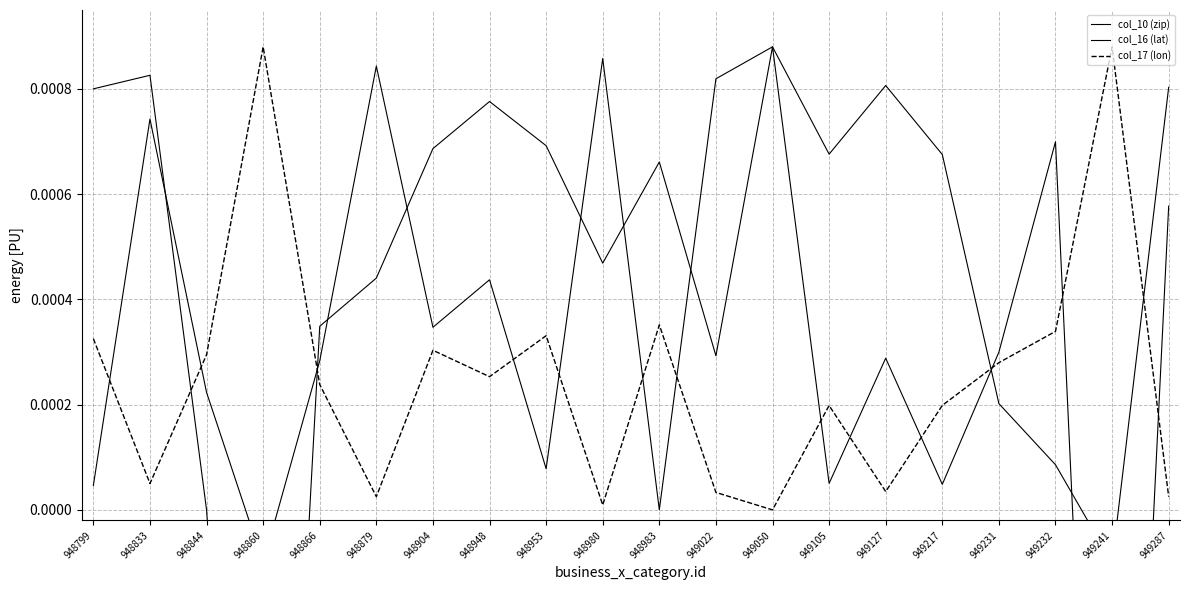

Is it true that col_10 (zip) equals 0.0 at 948879?

False